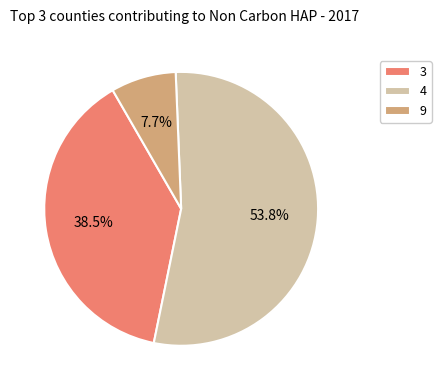

Does 3 represent more than half of the total?

No